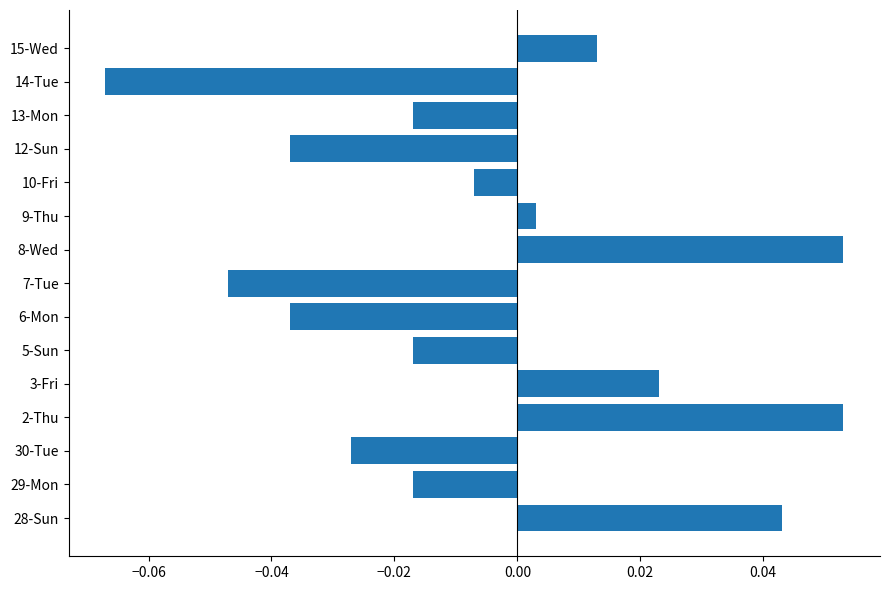

Which has a higher value, 13-Mon or 9-Thu?

9-Thu